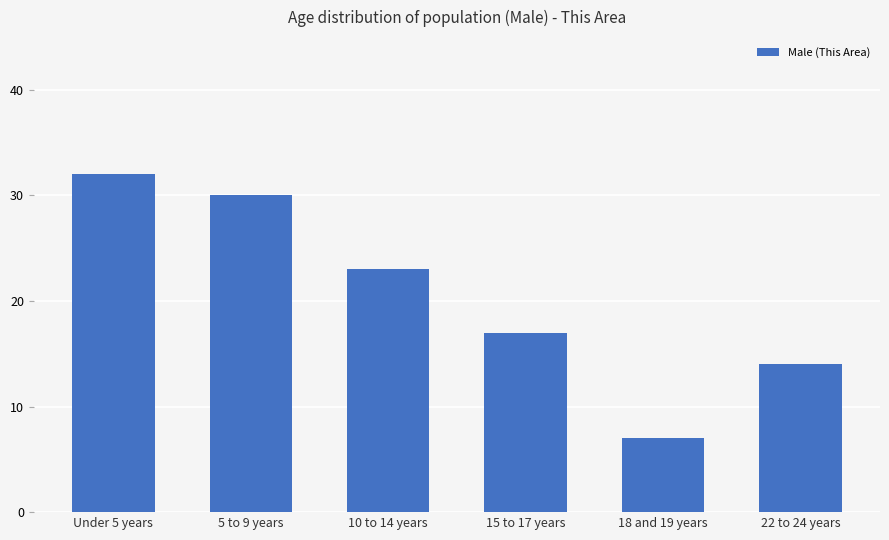

Approximately how many times larger is the value at 18 and 19 years compared to Under 5 years?

0.2